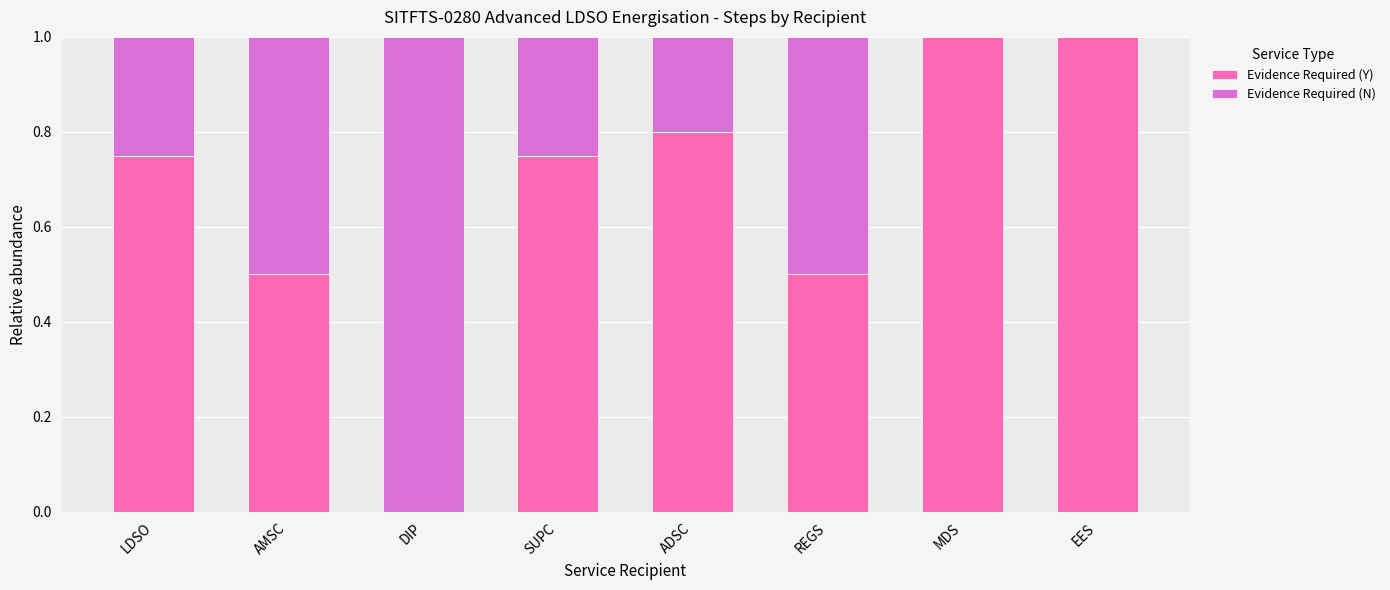

Count the number of data series in this chart.

2